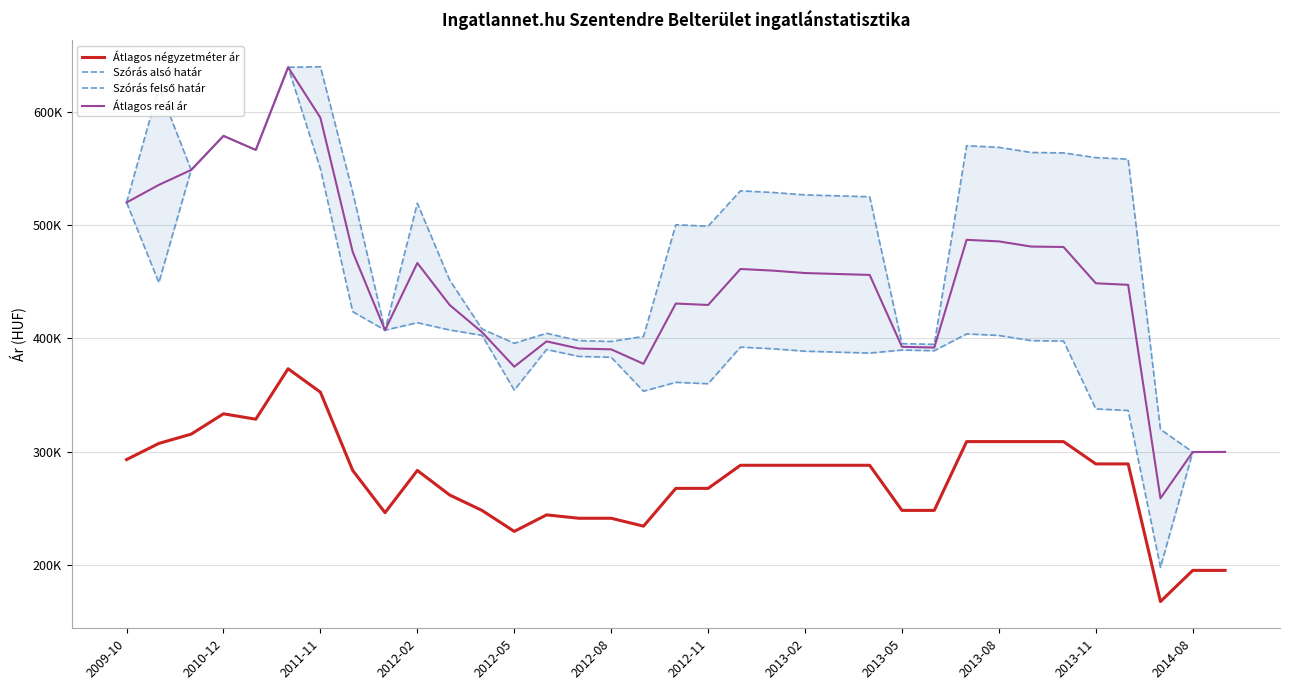

True or false: Szórás felső határ and Átlagos négyzetméter ár cross at least once.

False